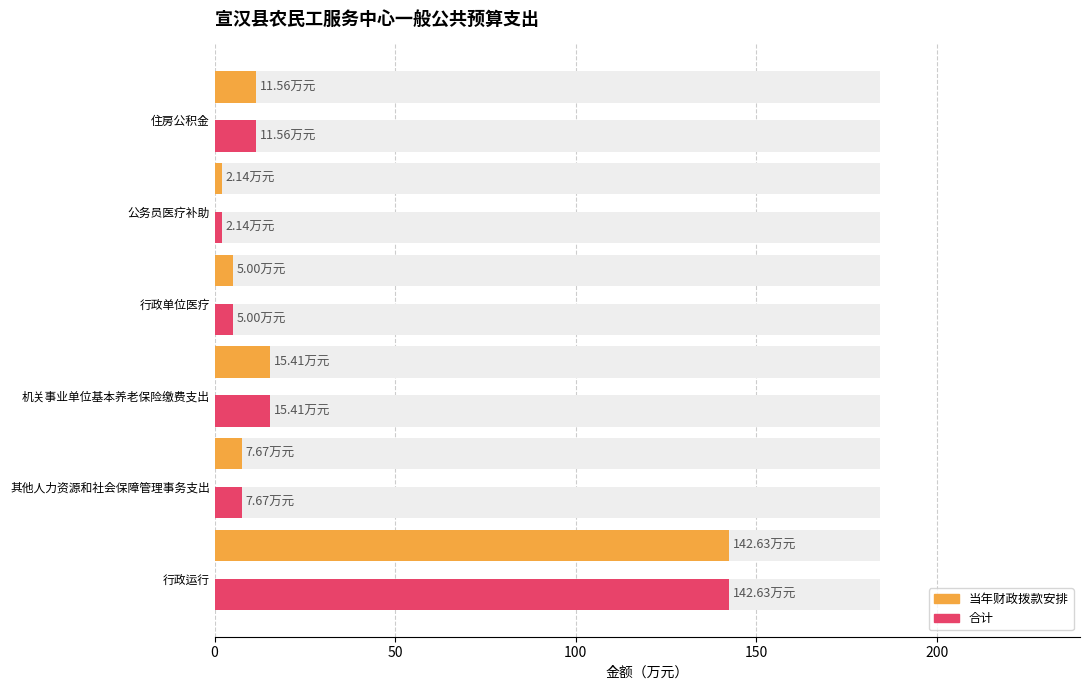

What are all the series names shown in the legend?

当年财政拨款安排, 合计